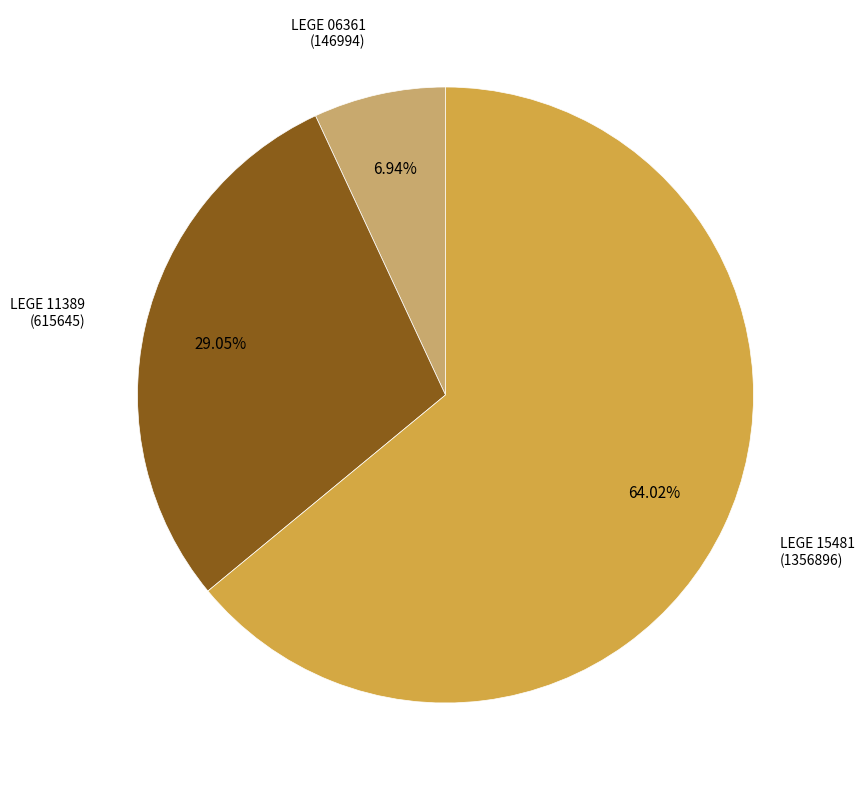

How many segments does this pie chart have?

3